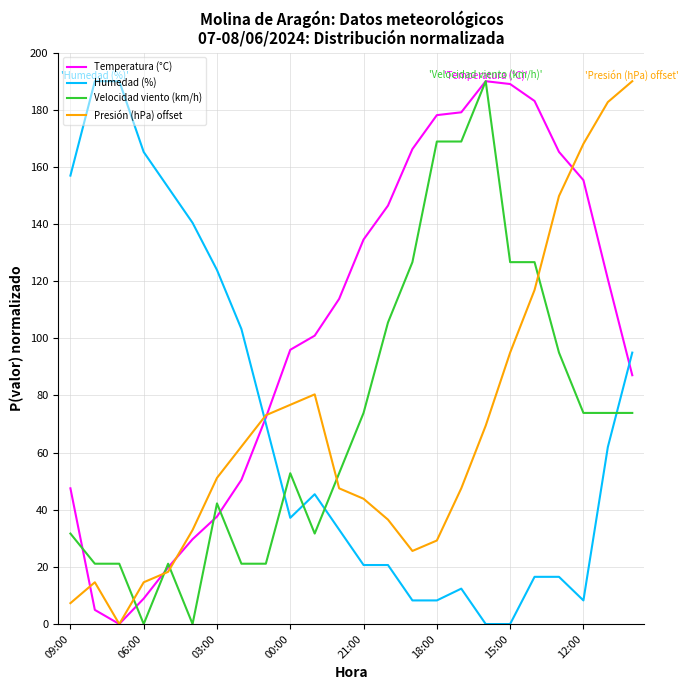

What is the maximum value shown in the chart?

190.0